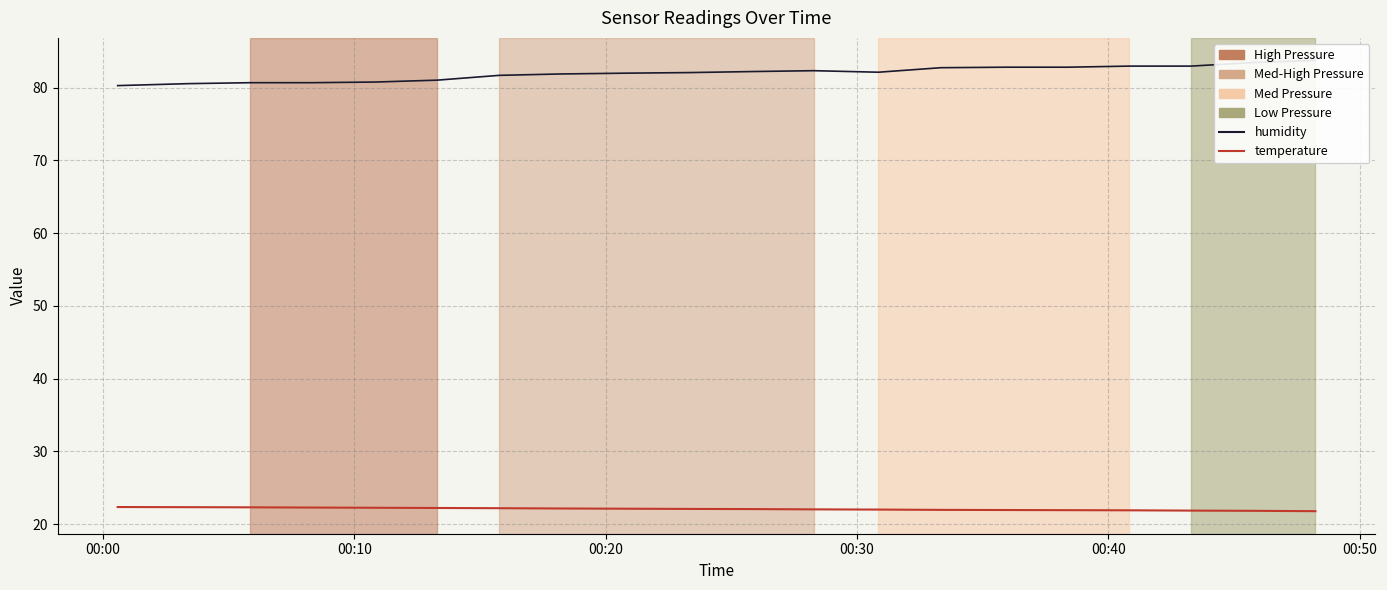

True or false: temperature and humidity cross at least once.

False